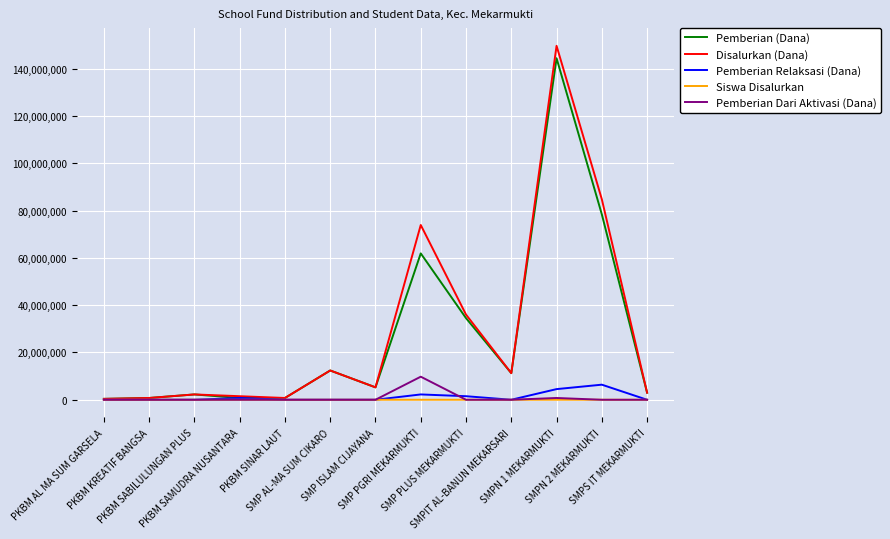

Does the chart display data point markers on the line(s)?

No